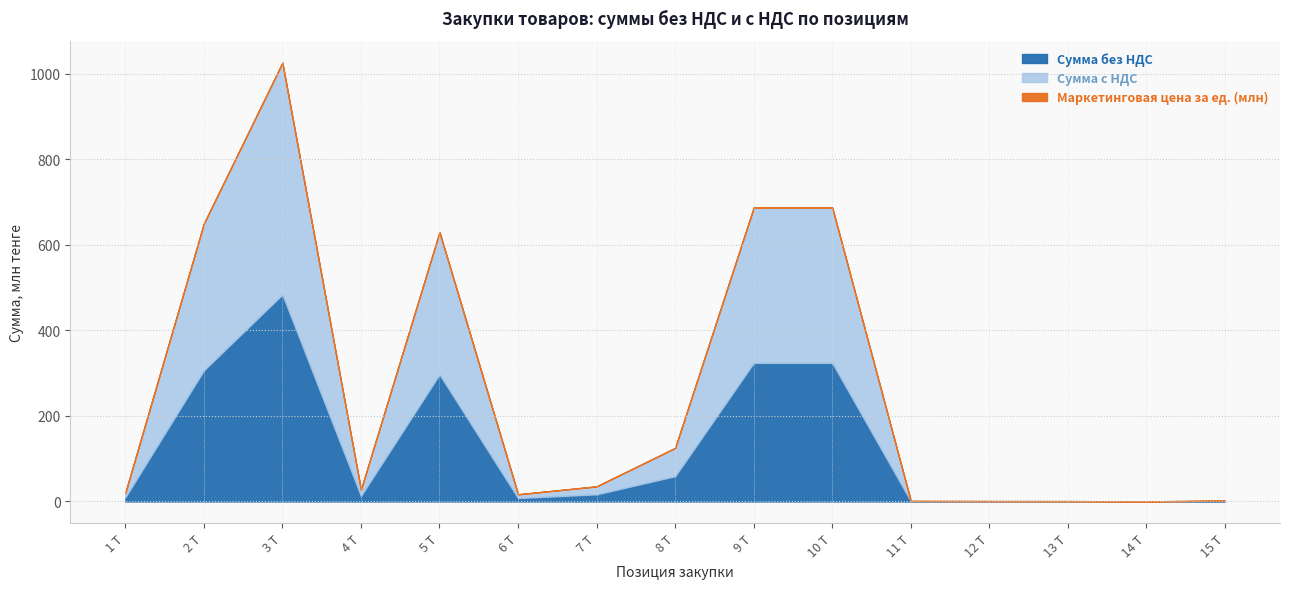

What is the maximum value for Сумма без НДС?

483.7